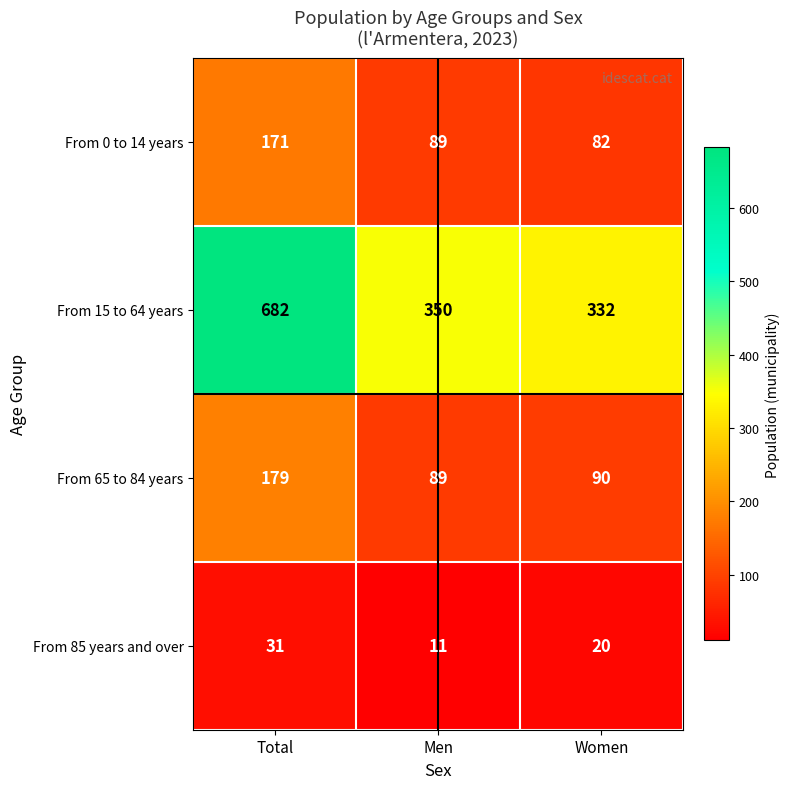

What is the difference between the highest and lowest values at Women?

312